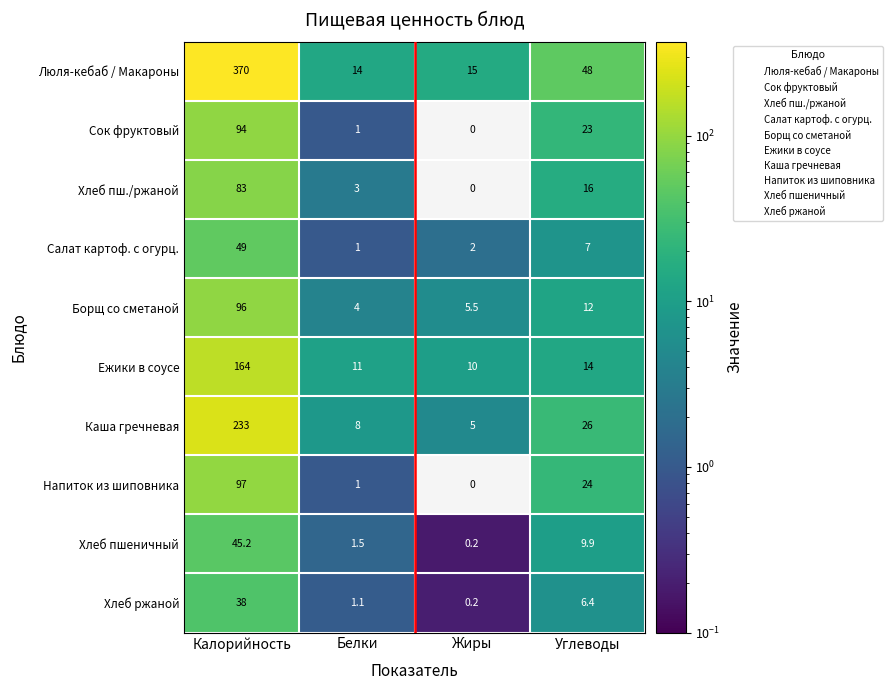

What is the difference between the Хлеб пш./ржаной values at Белки and Жиры?

3.0